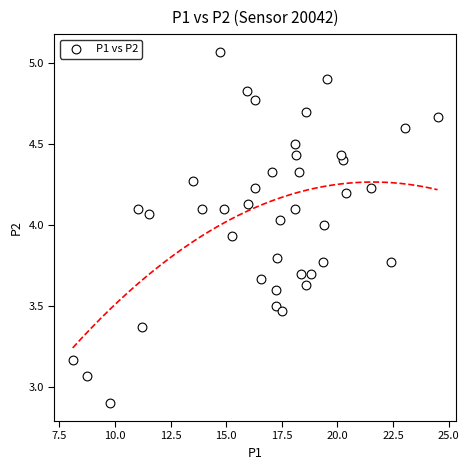

What is the range of X values (max minus min)?

16.4